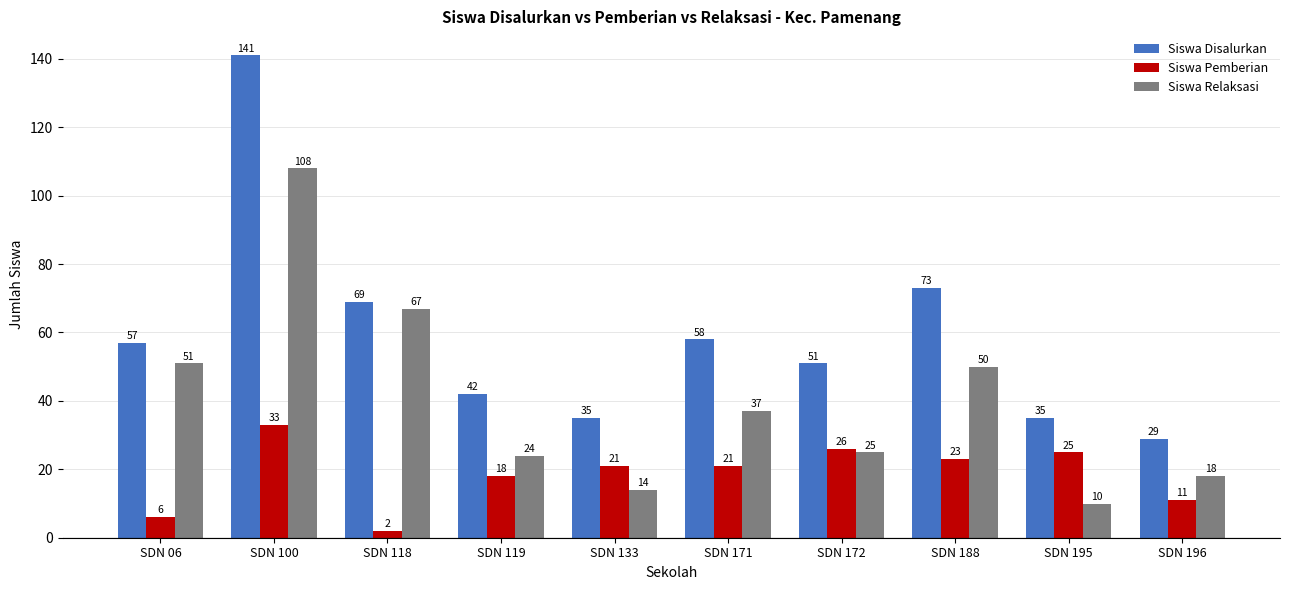

At how many categories does at least one series exceed 48?

6